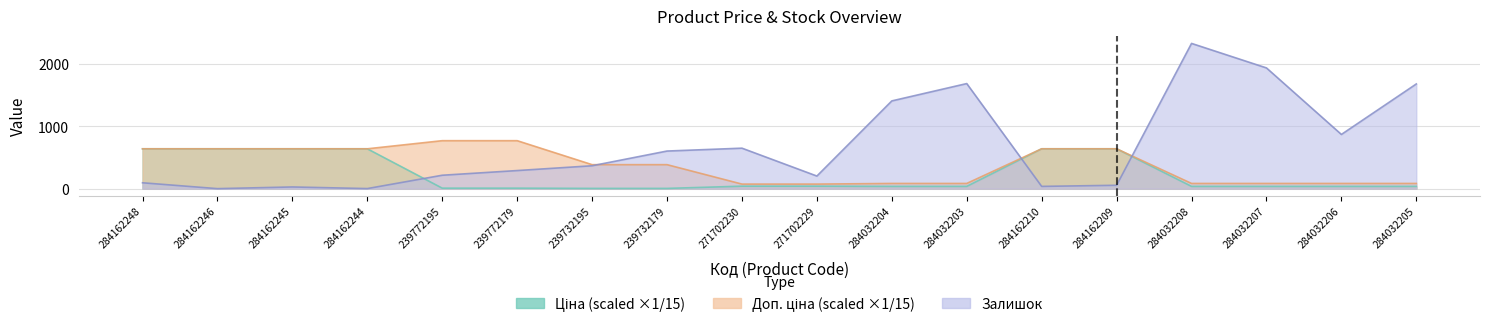

Between 271702230 and 284032203, which series saw the biggest shift?

Залишок